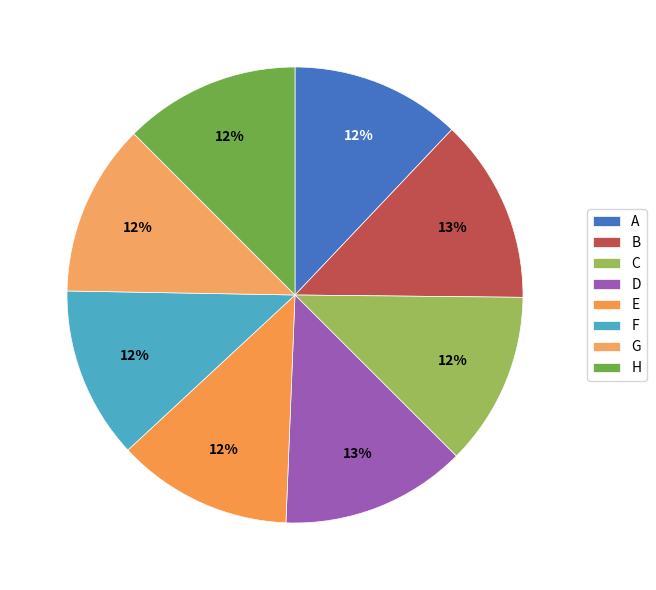

Is G the majority of the pie?

No